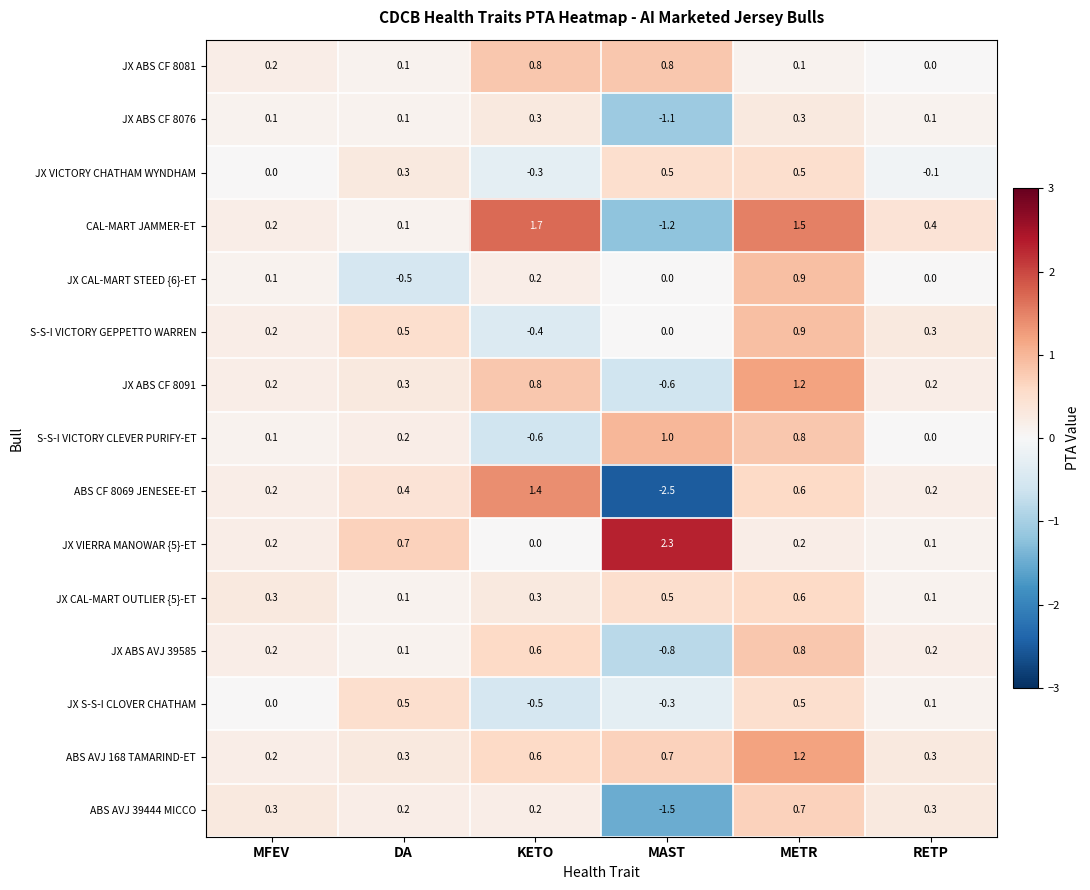

Which series has the largest range (max minus min)?

ABS CF 8069 JENESEE-ET